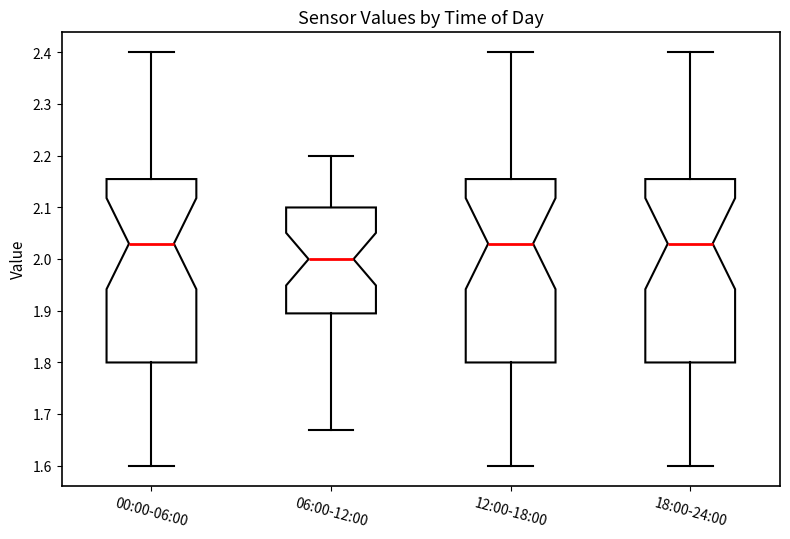

Where does the median line of the box for 18:00-24:00 sit on the y-axis? The values are not printed on the chart, so give them approximately, as read against the axis.

2.03